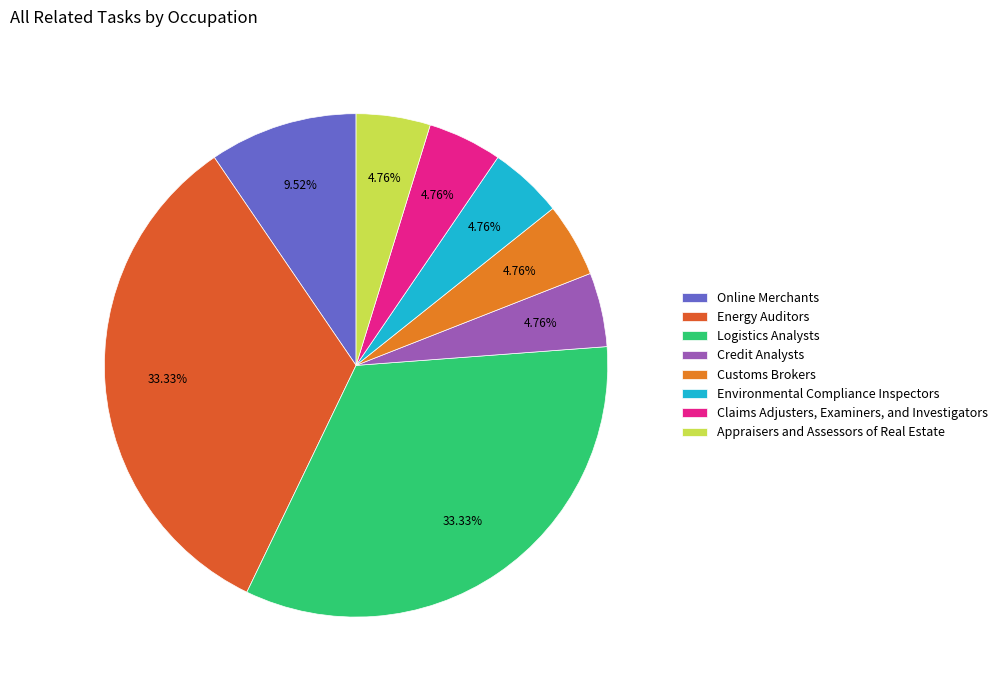

To the nearest percent, what portion does Credit Analysts represent?

5%